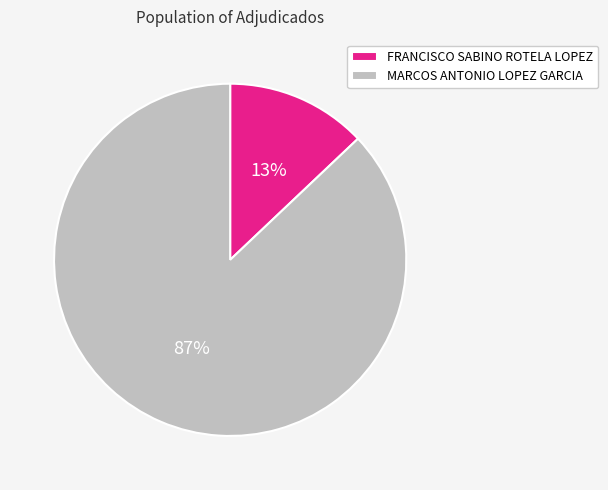

Approximately how many times larger is the value at FRANCISCO SABINO ROTELA LOPEZ compared to MARCOS ANTONIO LOPEZ GARCIA?

0.1